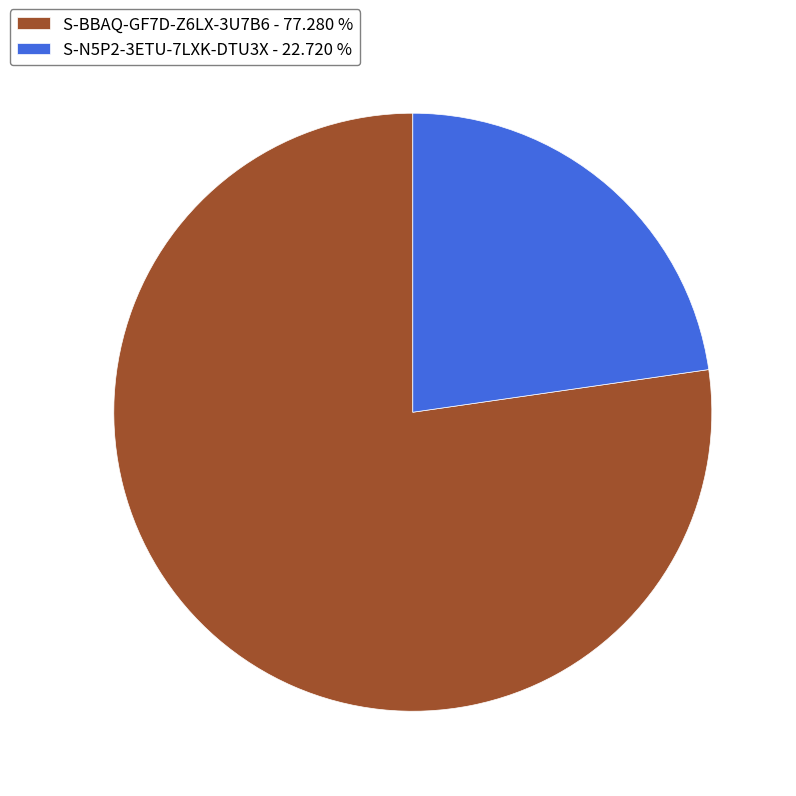

Count the number of slices in the pie.

2